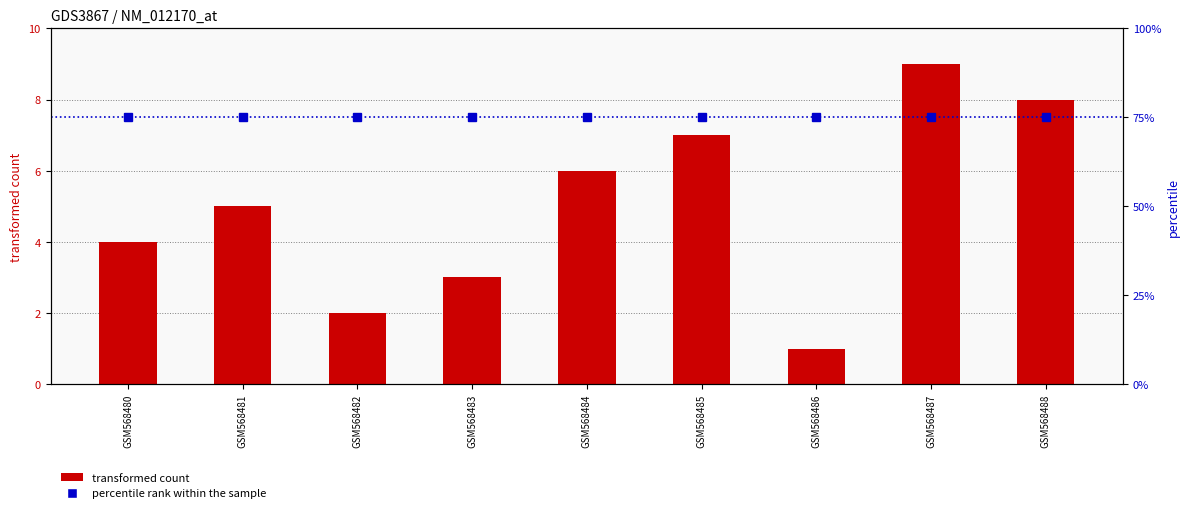

Which category has the highest value in the percentile rank within the sample series?

GSM568480